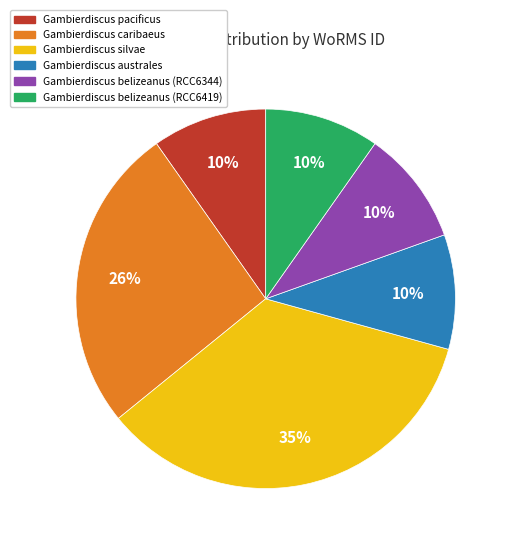

Does Gambierdiscus belizeanus (RCC6419) account for over 50% of the chart?

No